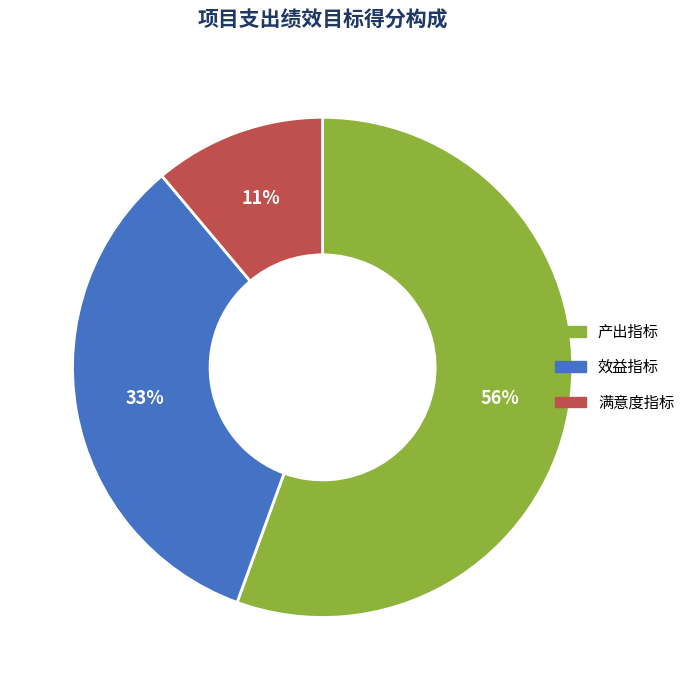

Approximately how many times larger is the value at 效益指标 compared to 产出指标?

0.6